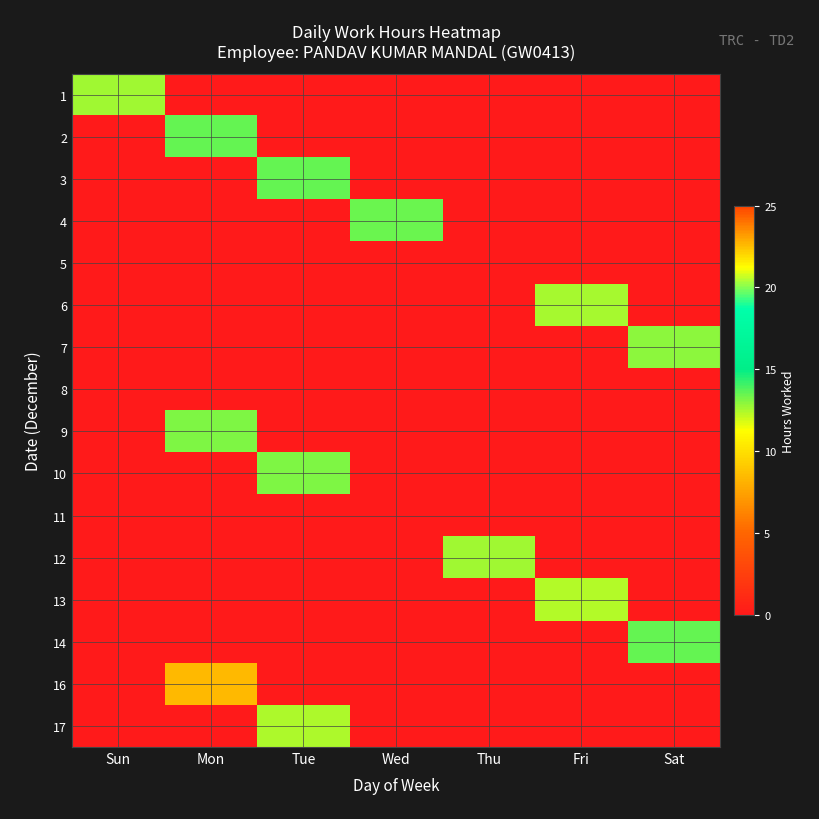

Which label corresponds to the smallest value in the chart?

Mon